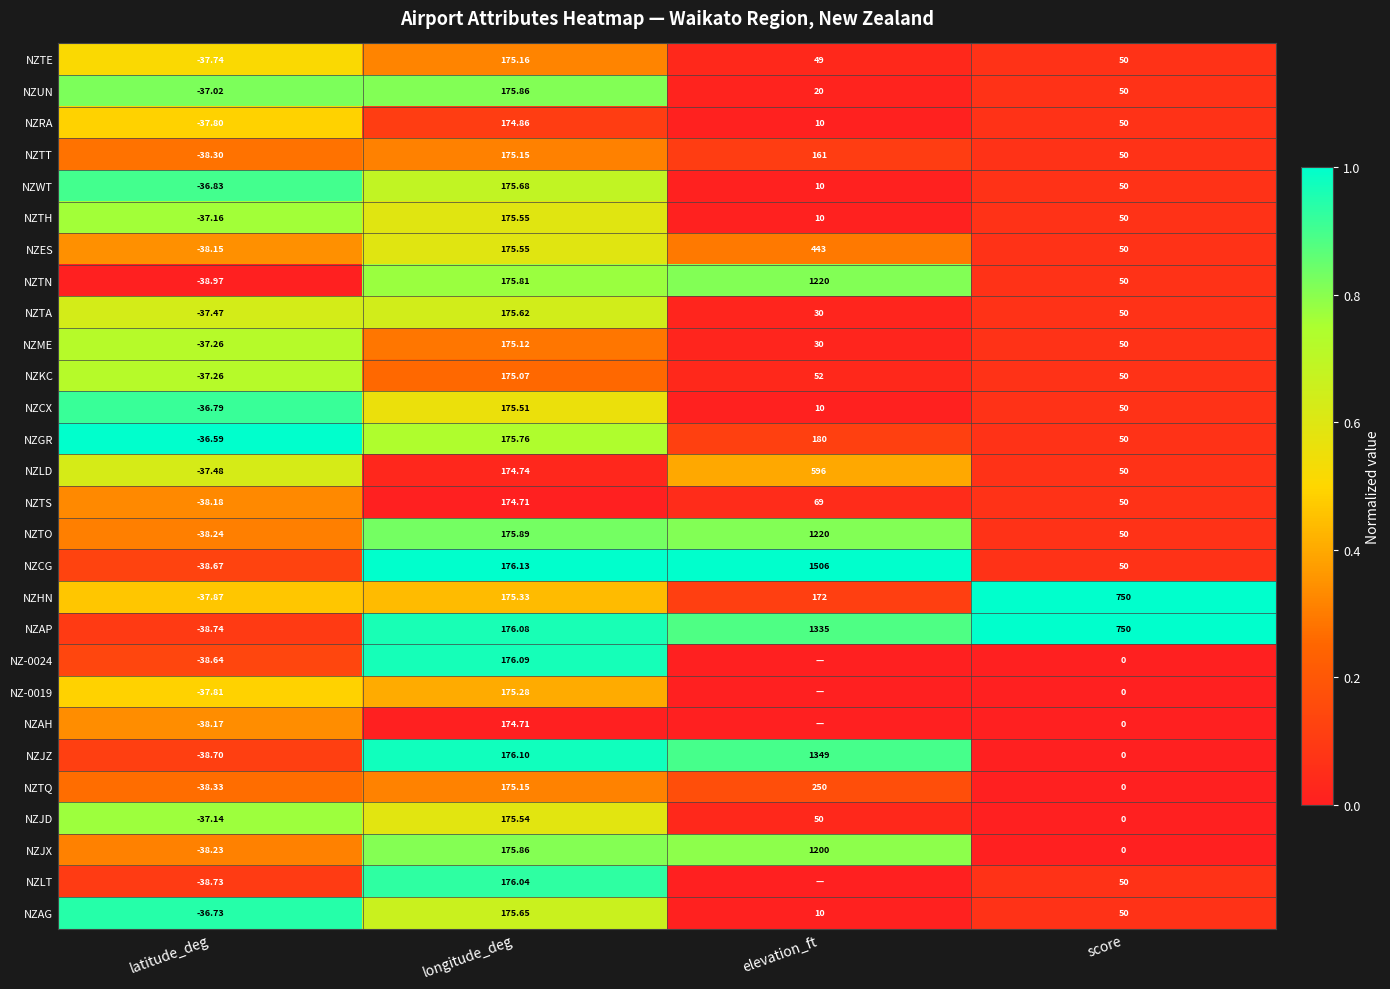

Where is NZME nearest to the value 68?

score